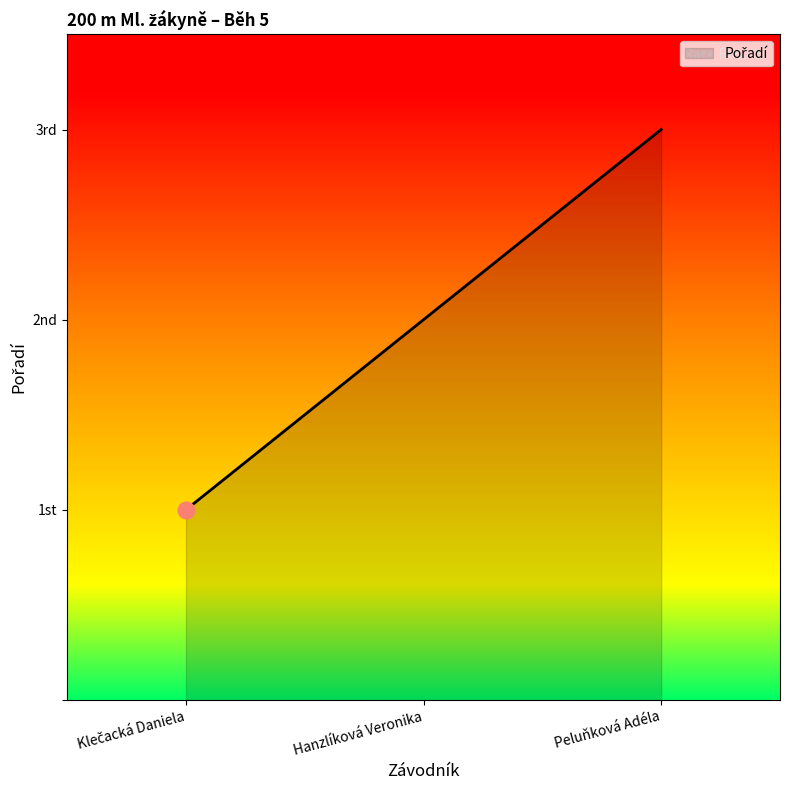

List the labels in order of value, largest first.

Peluňková Adéla, Hanzlíková Veronika, Klečacká Daniela